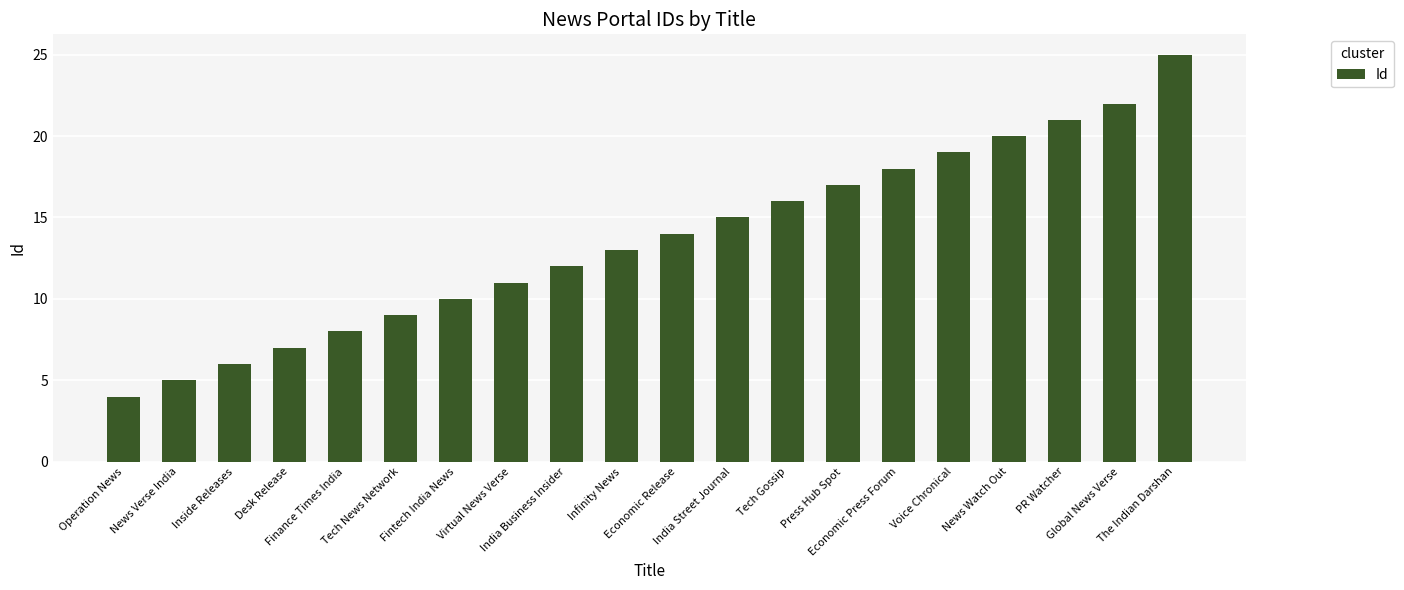

What is the greatest value displayed?

25